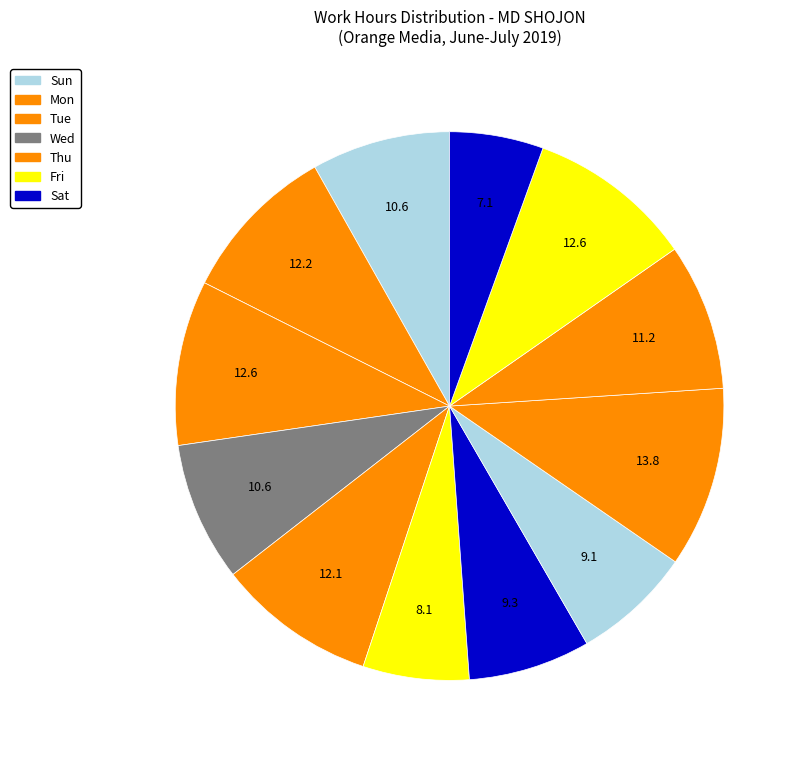

Is there a majority slice in this chart?

No